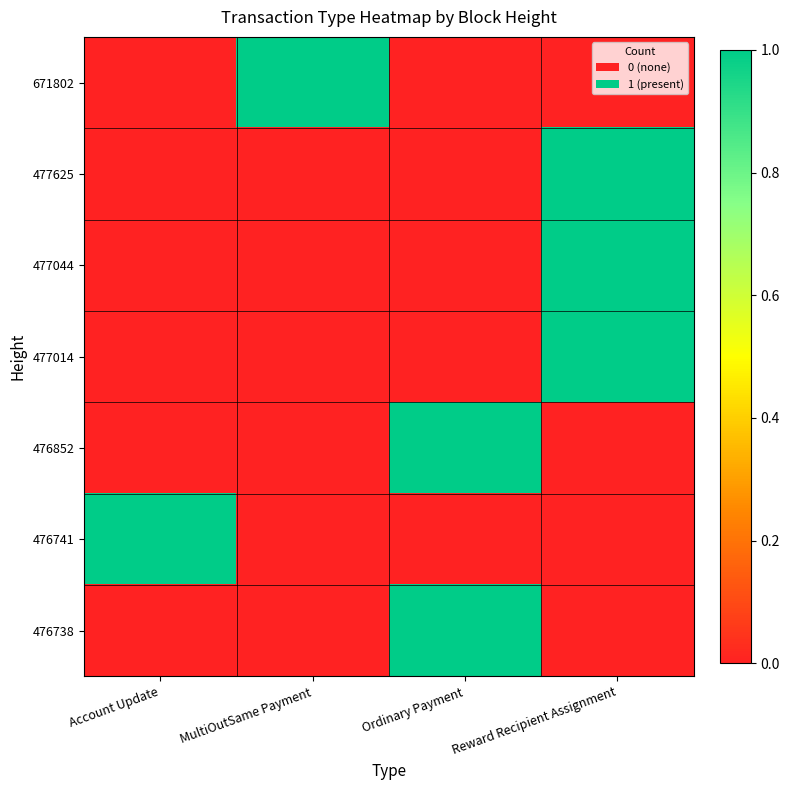

What is the total value across all series at Ordinary Payment?

2